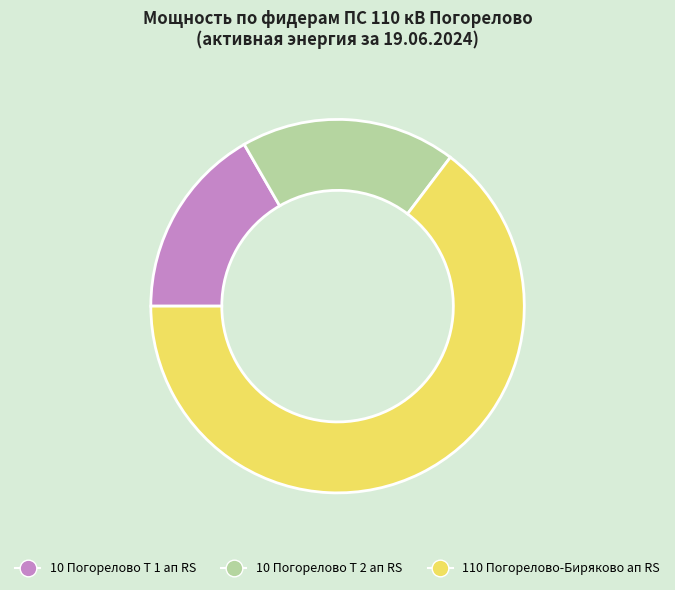

Is it true that 10 Погорелово Т 1 ап RS is 17% of the pie?

True